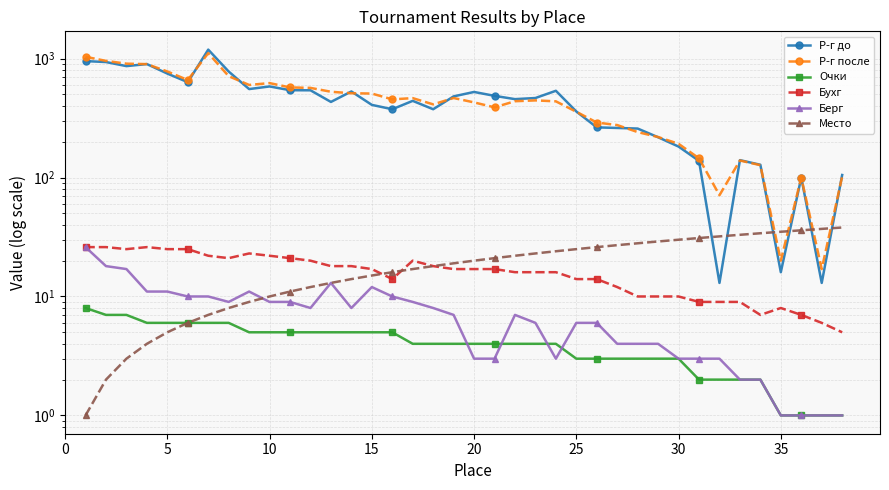

Is the value of Р-г после at 33 greater than the value of Место at 29?

Yes